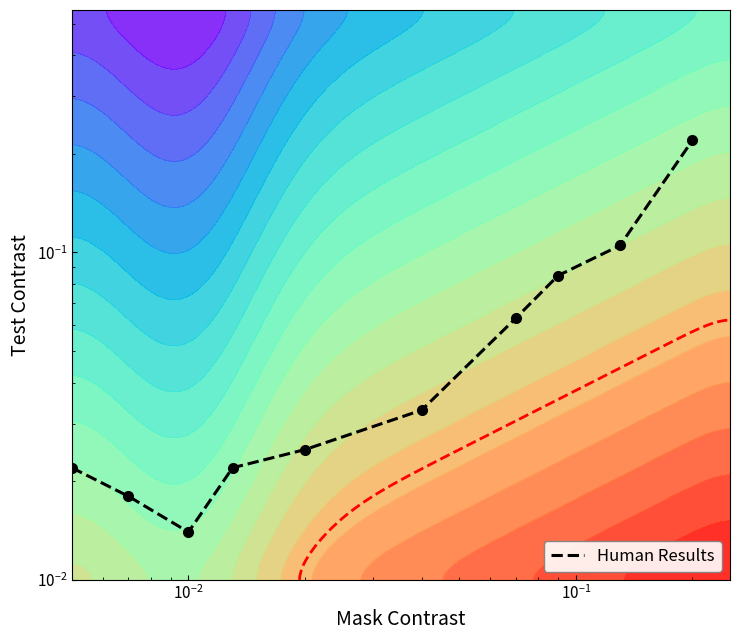

What is the difference between the maximum and minimum values?

0.2